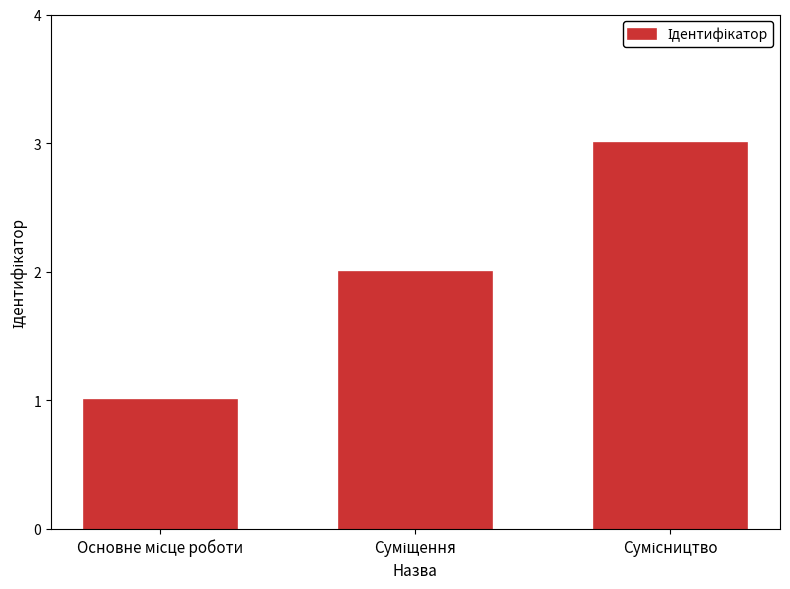

What is the greatest value displayed?

3